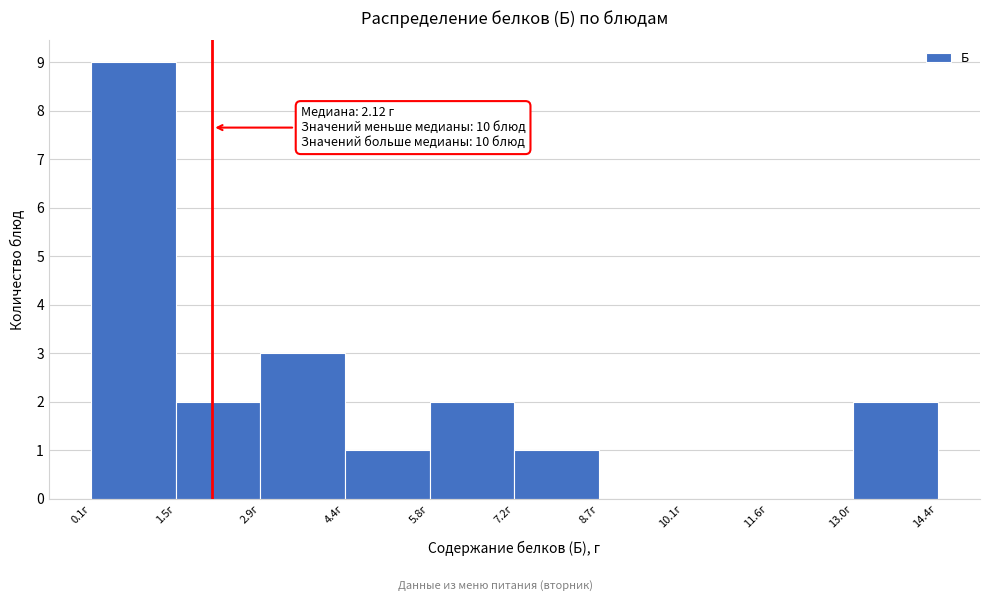

Over which range of the x-axis is the bar tallest?

0.0 to 1.4